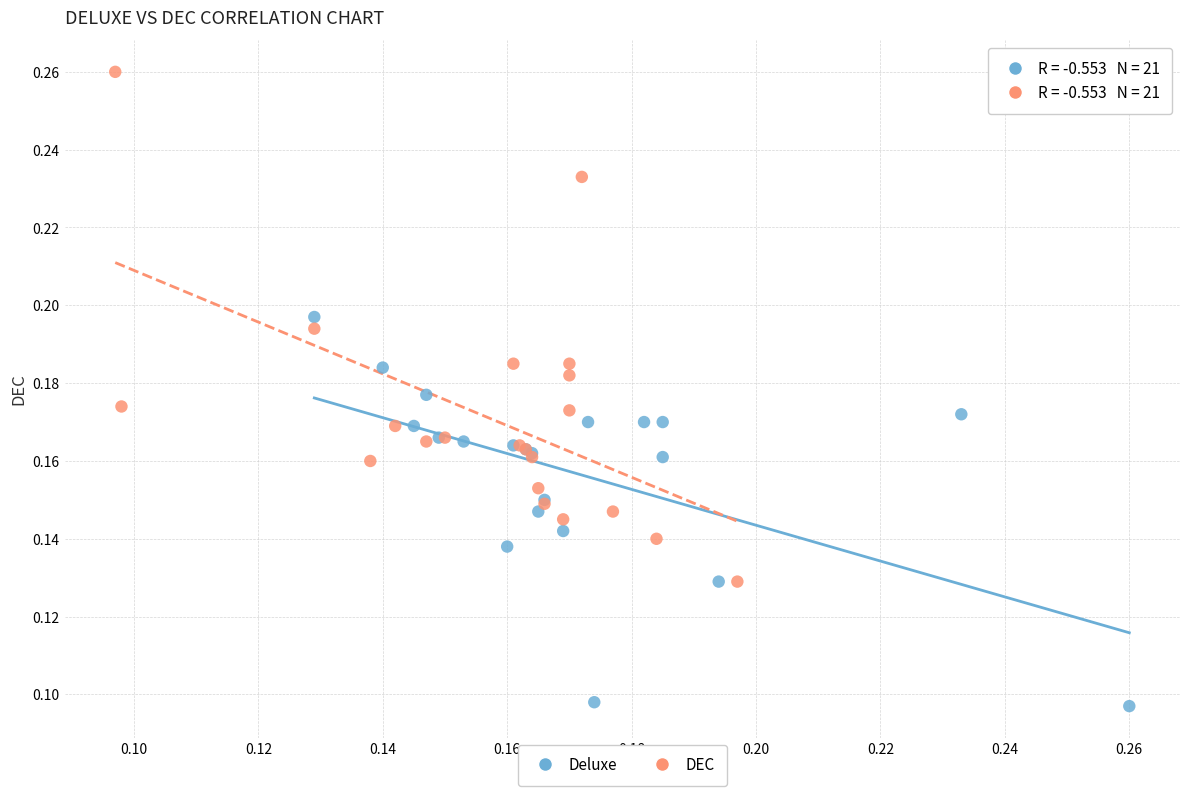

Which series contains the highest Y value?

DEC